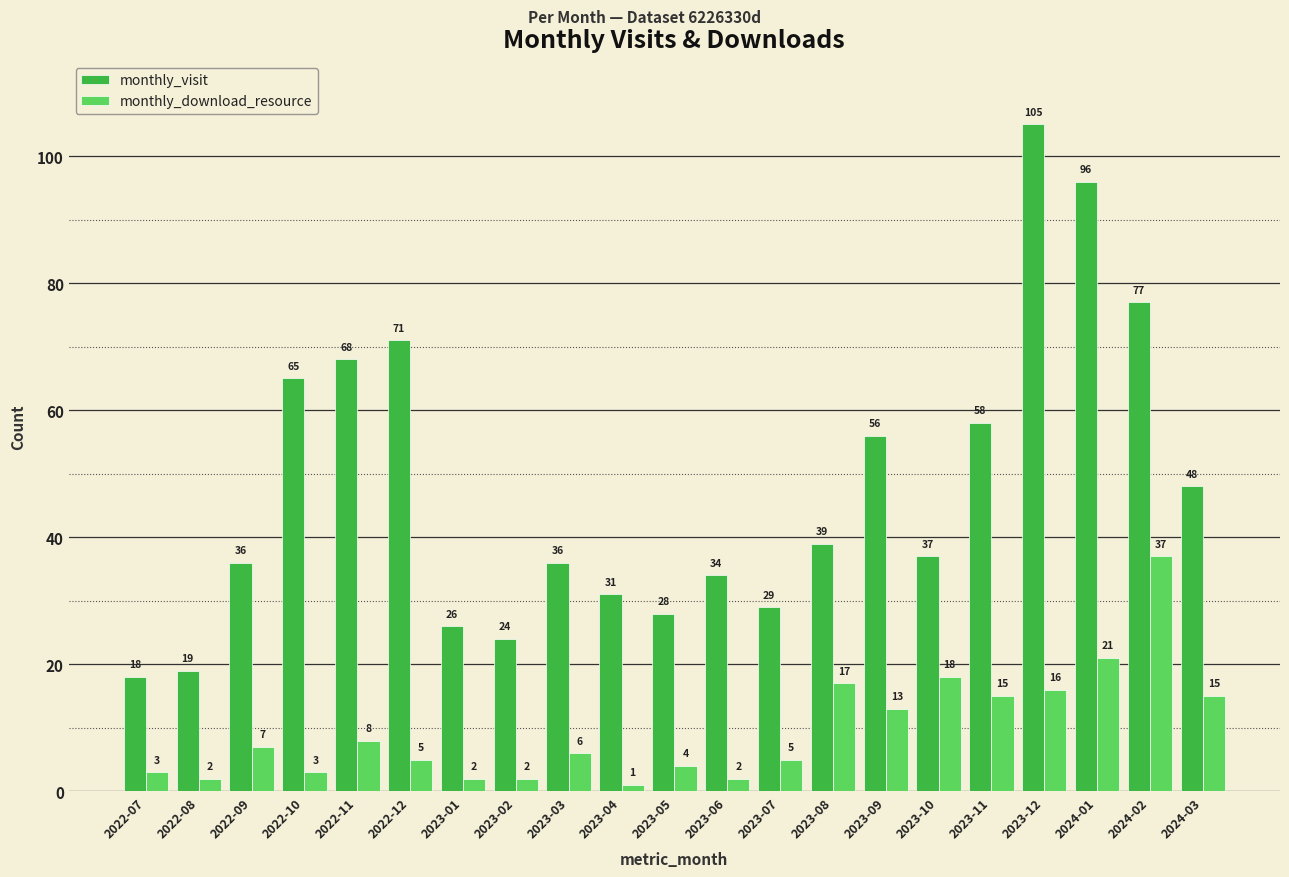

List the series in order of their overall mean, highest first.

monthly_visit, monthly_download_resource